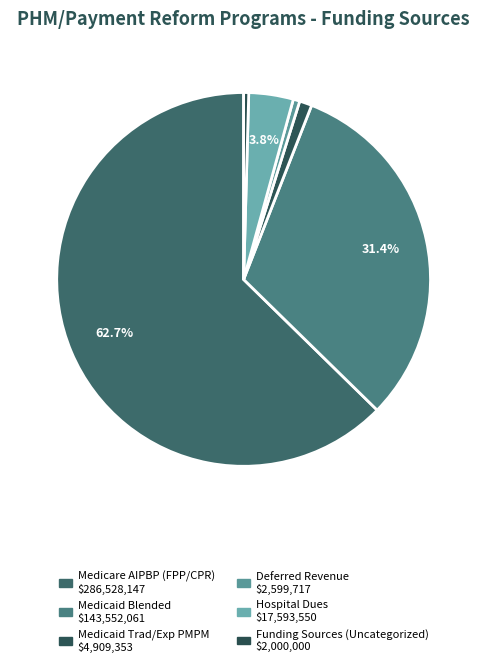

Does Medicaid Trad/Exp PMPM represent more than half of the total?

No